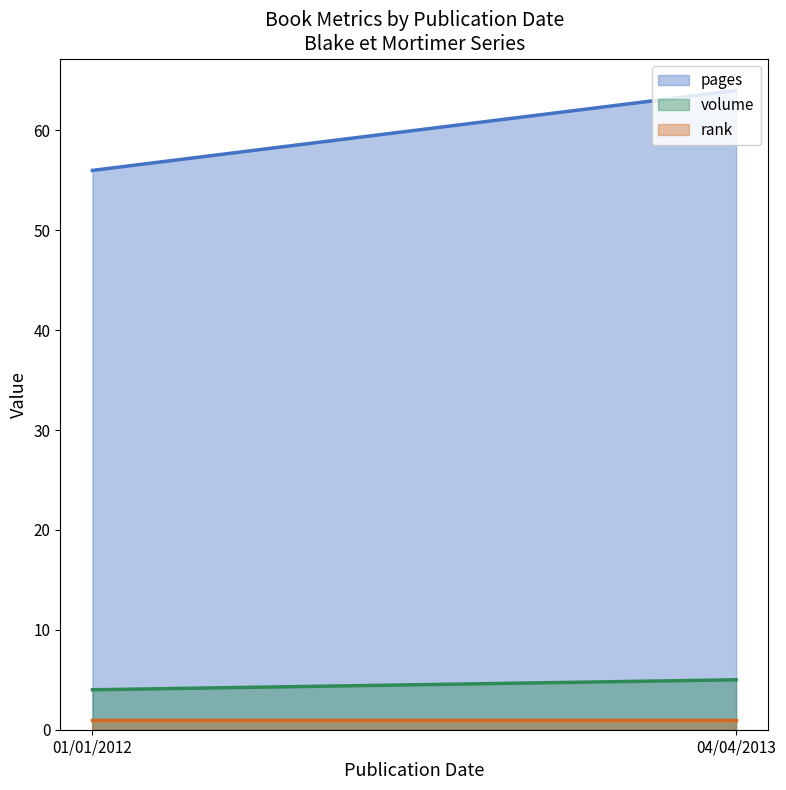

Reading left to right, extract all data points from this chart.

pages: 56	64
volume: 4	5
rank: 1	1